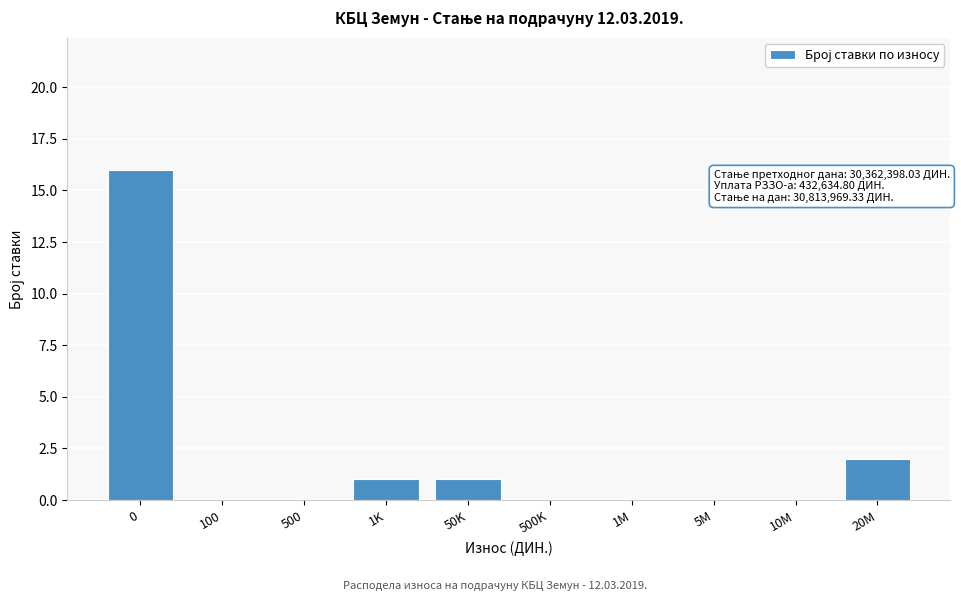

Reading right to left, transcribe all the data shown in this chart.

20M=2	10M=0	5M=0	1M=0	500K=0	50K=1	1K=1	500=0	100=0	0=16